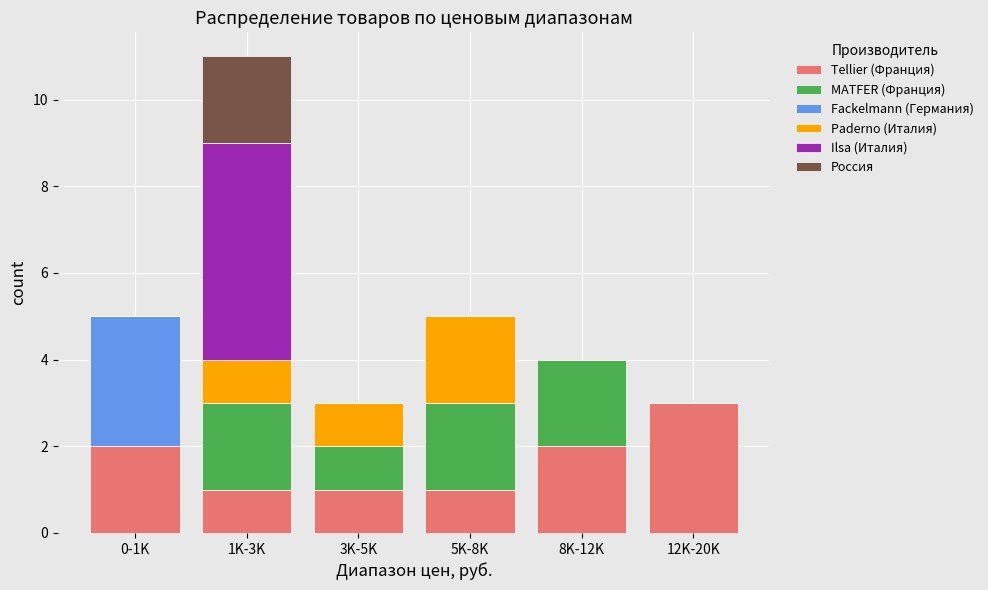

Which category has the highest value in the Tellier (Франция) series?

12K-20K